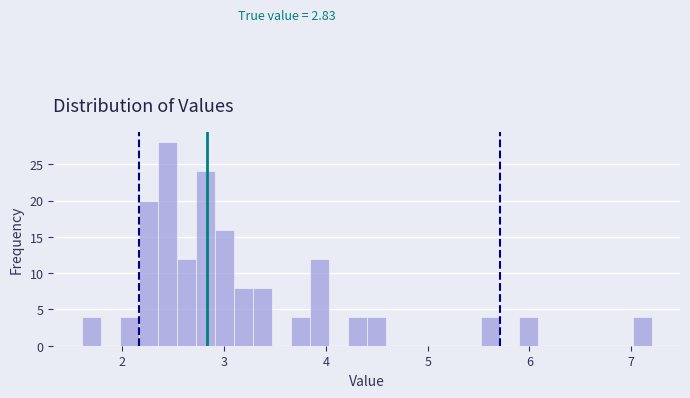

Read against the x-axis, roughly where is the centre of the tallest bar?

2.4